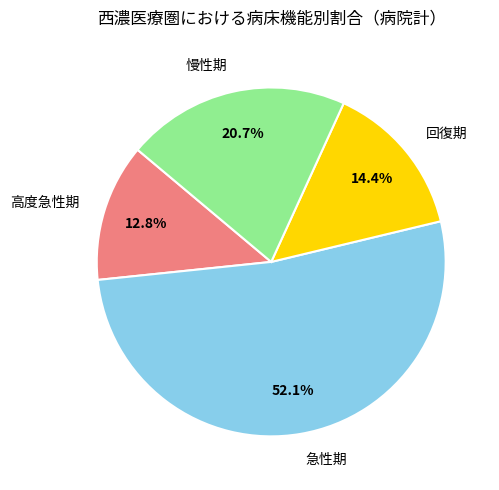

The 急性期 slice represents 52% of the pie. True or false?

True